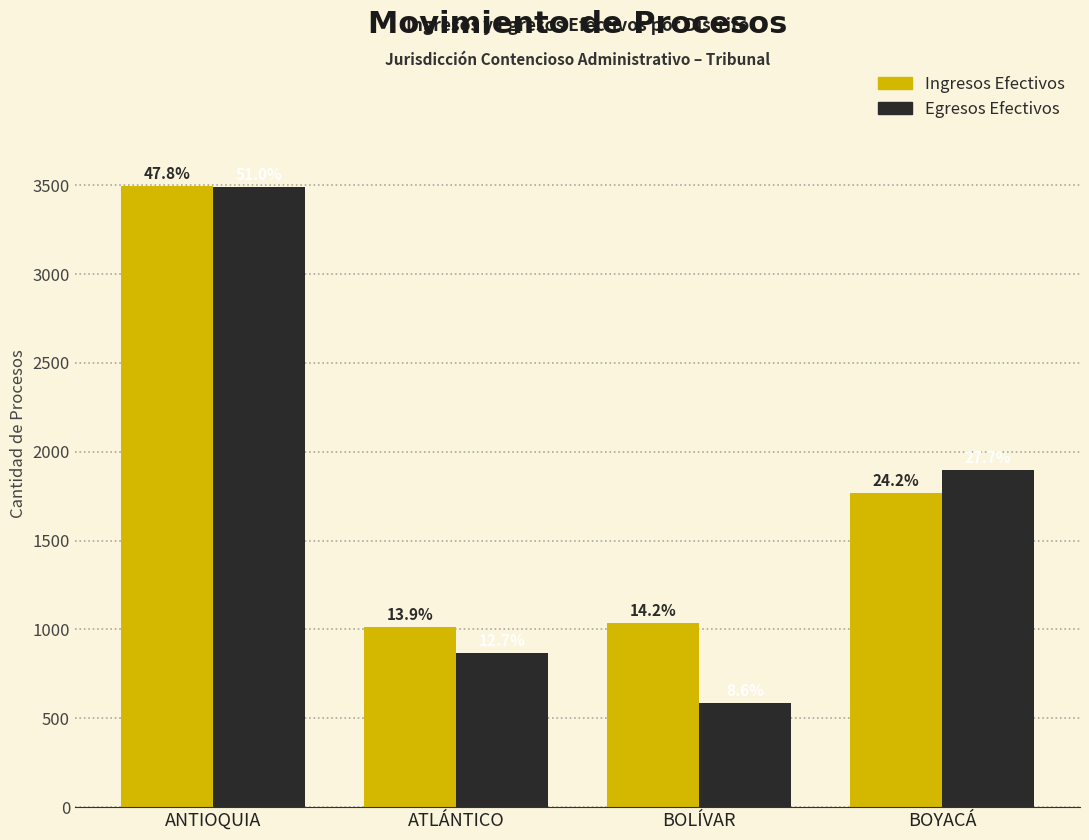

At BOLÍVAR, list the series in order from smallest to largest.

Egresos Efectivos, Ingresos Efectivos